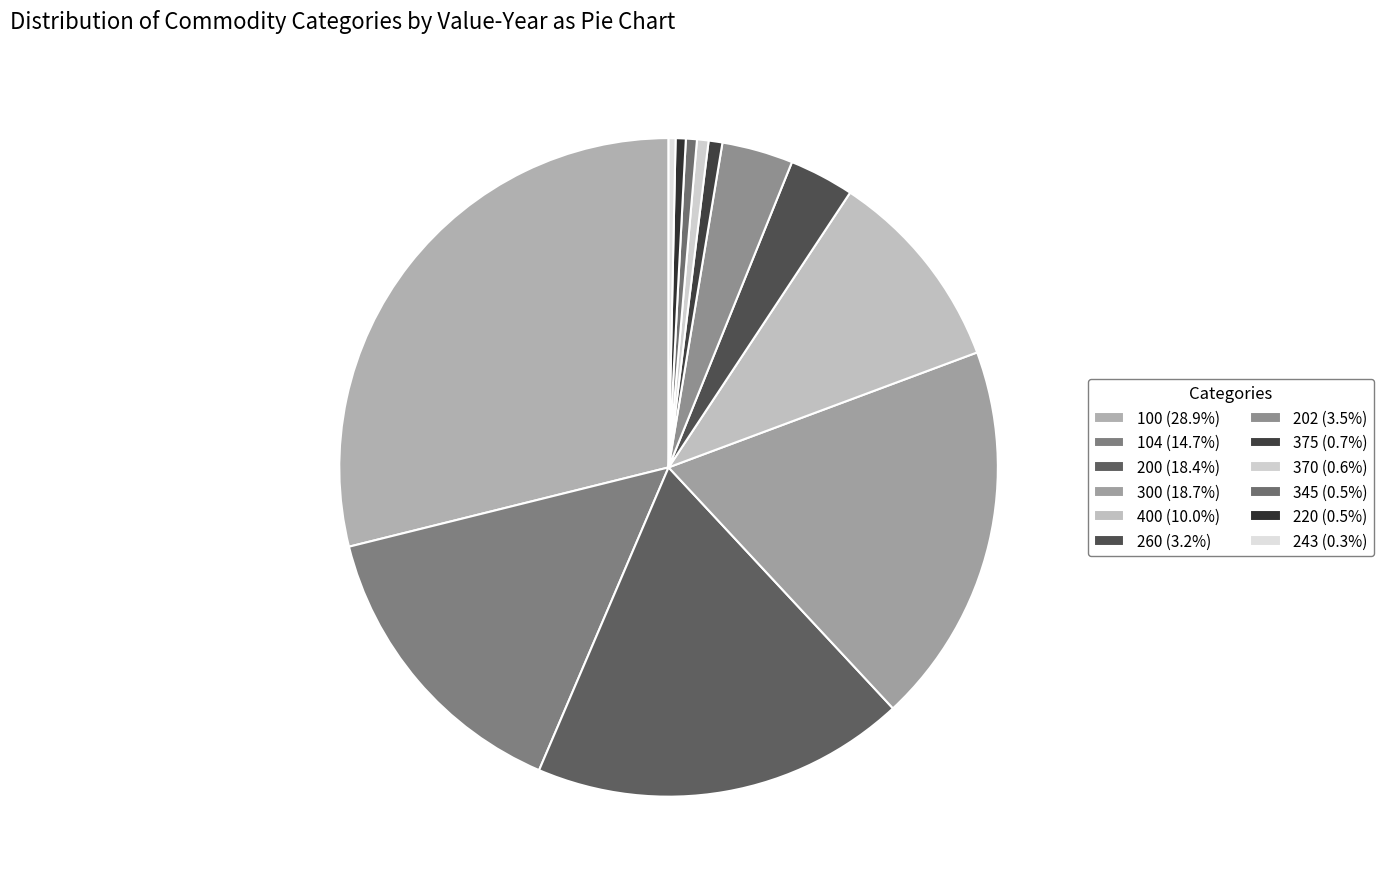

How much of the chart is everything except 104?

85.3%